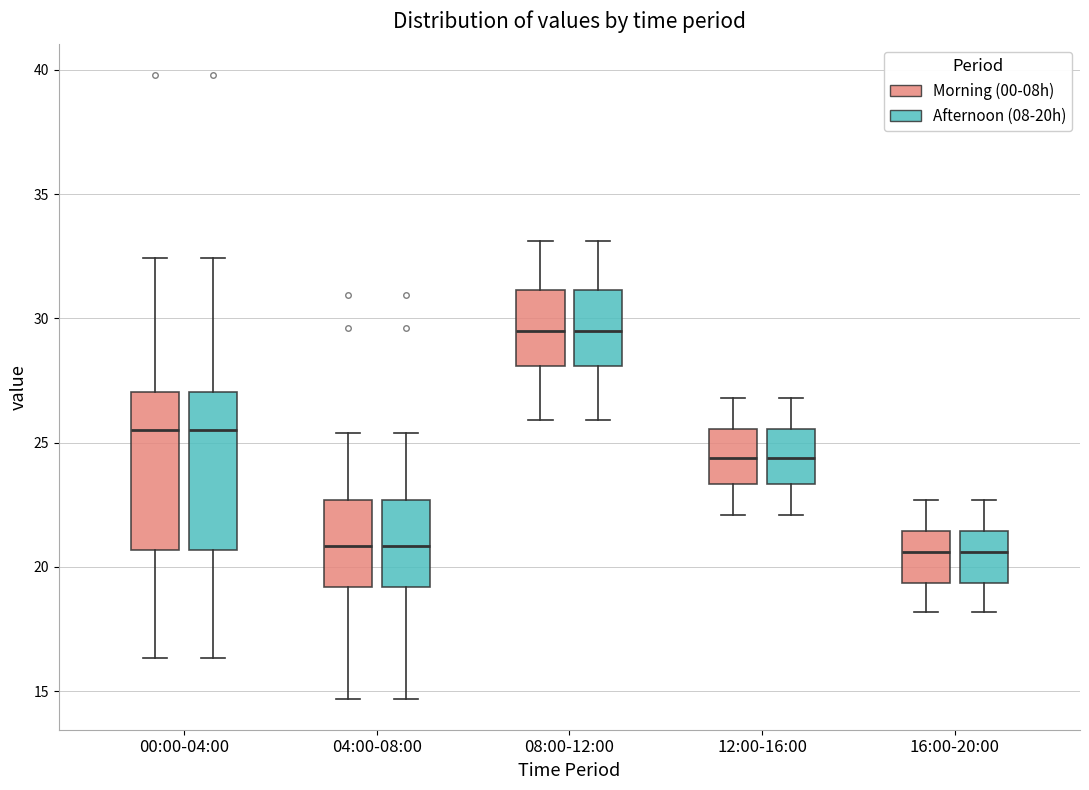

Where does the upper whisker of the box for 16:00-20:00 (Afternoon (08-20h)) end on the y-axis? The values are not printed on the chart, so give them approximately, as read against the axis.

22.5